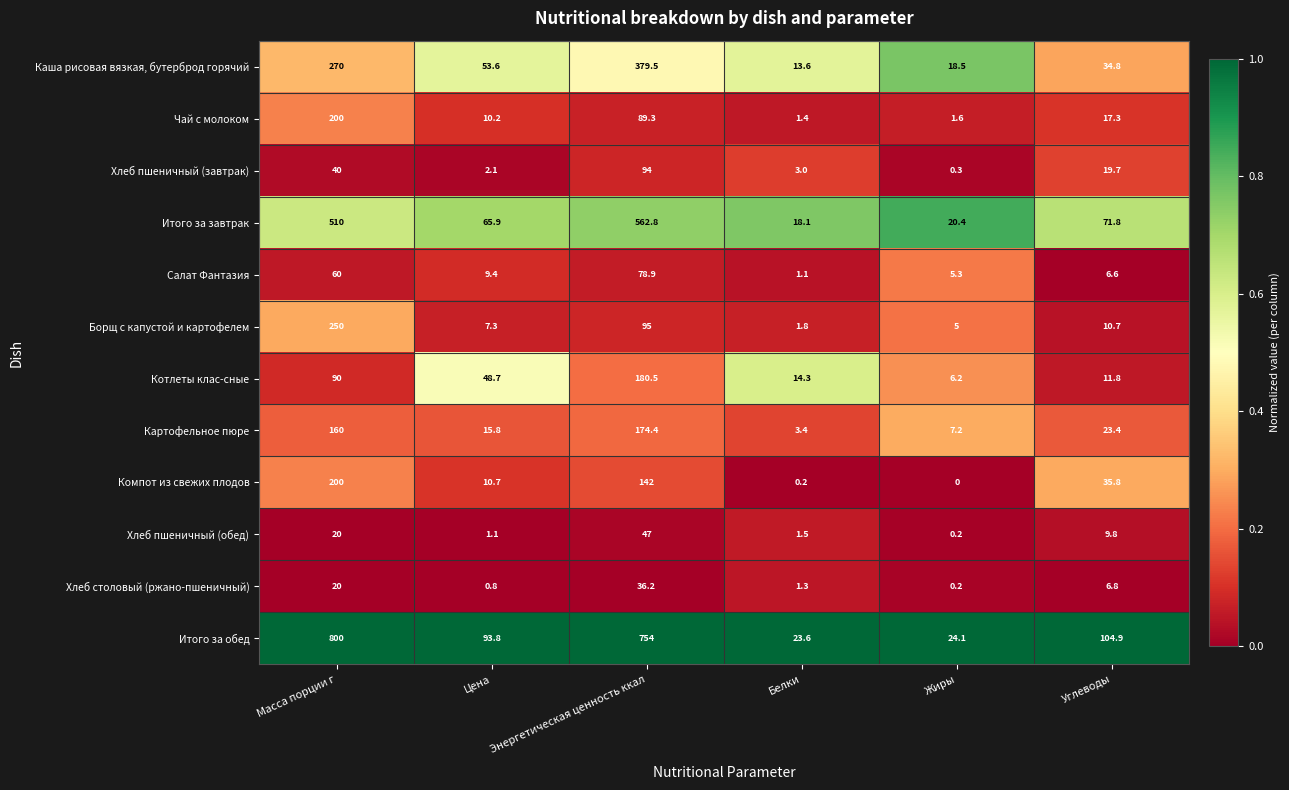

List the labels in order of Итого за завтрак value, smallest first.

Белки, Жиры, Цена, Углеводы, Масса порции г, Энергетическая ценность ккал